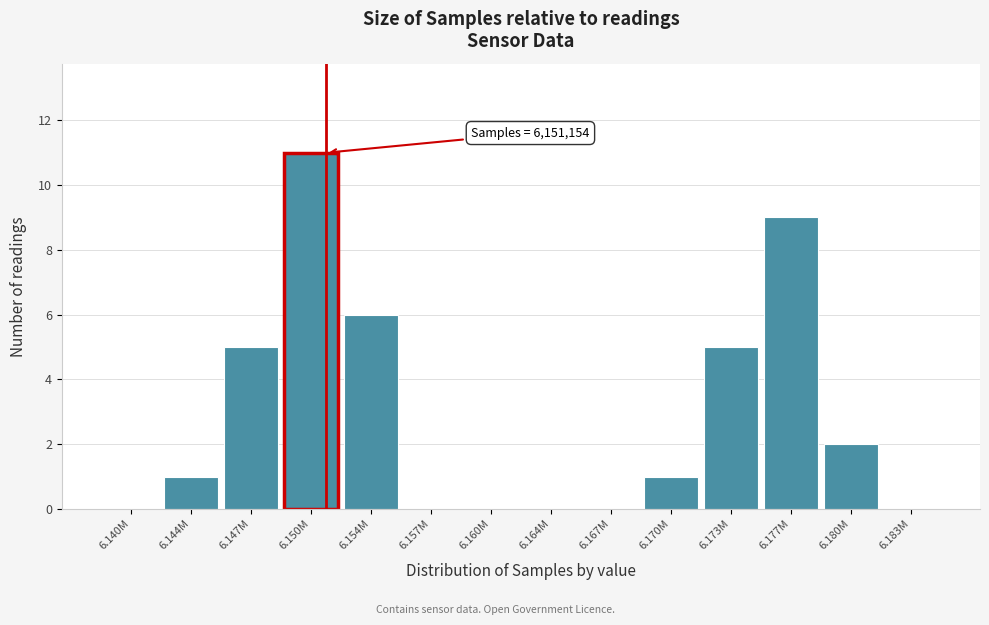

Reading left to right, list all the values displayed in this chart.

6.140M=0	6.144M=1	6.147M=5	6.150M=11	6.154M=6	6.157M=0	6.160M=0	6.164M=0	6.167M=0	6.170M=1	6.173M=5	6.177M=9	6.180M=2	6.183M=0